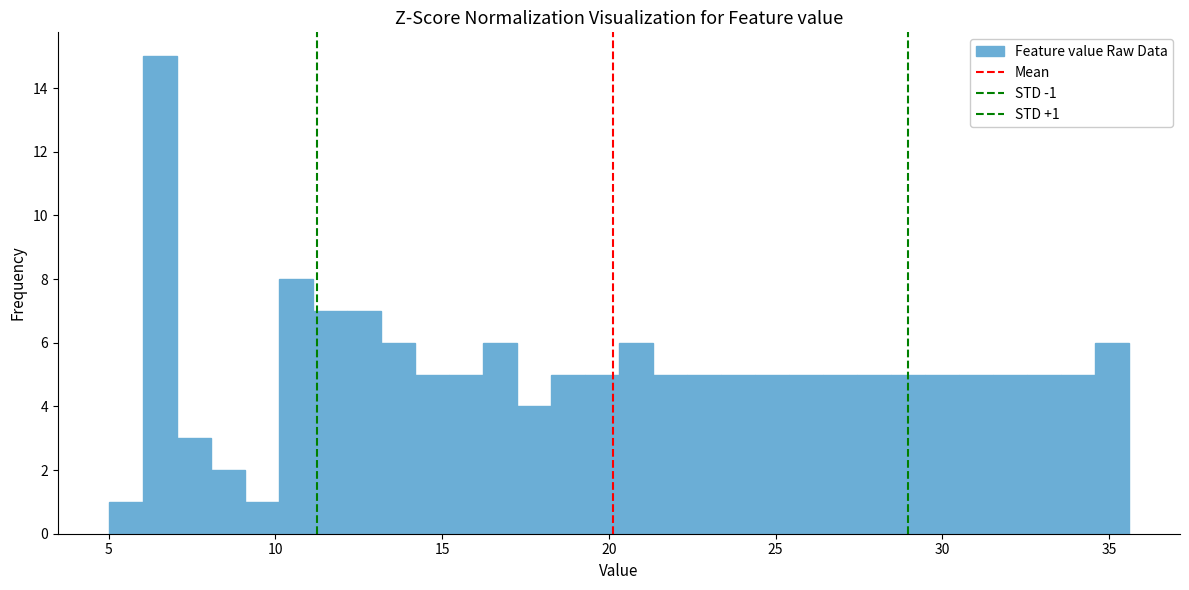

Read against the x-axis, roughly where is the centre of the tallest bar?

6.5